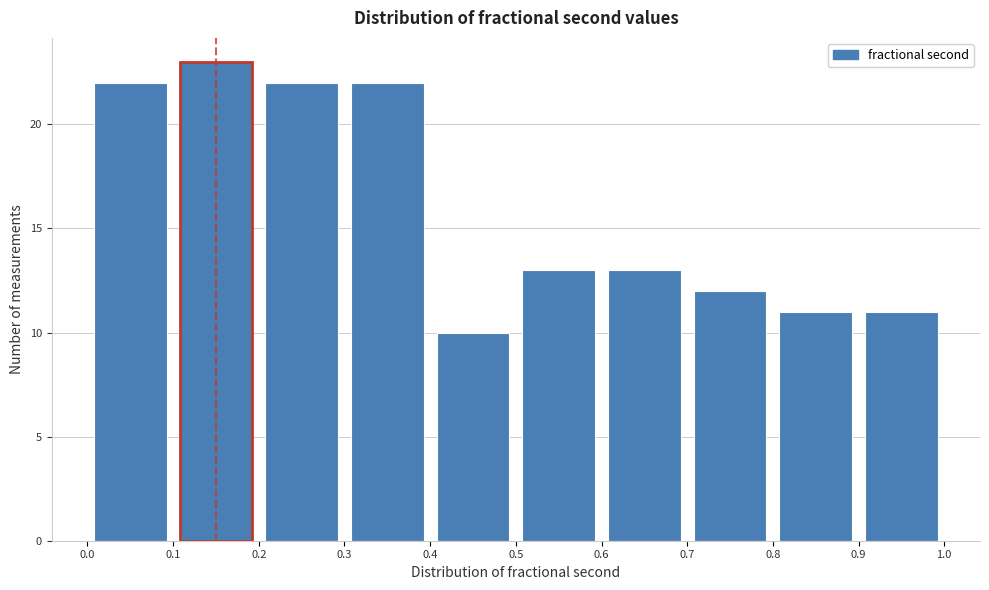

How tall is the bar that spans 0.1 to 0.2 on the x-axis? The values are not printed on the chart, so give them approximately, as read against the axis.

23